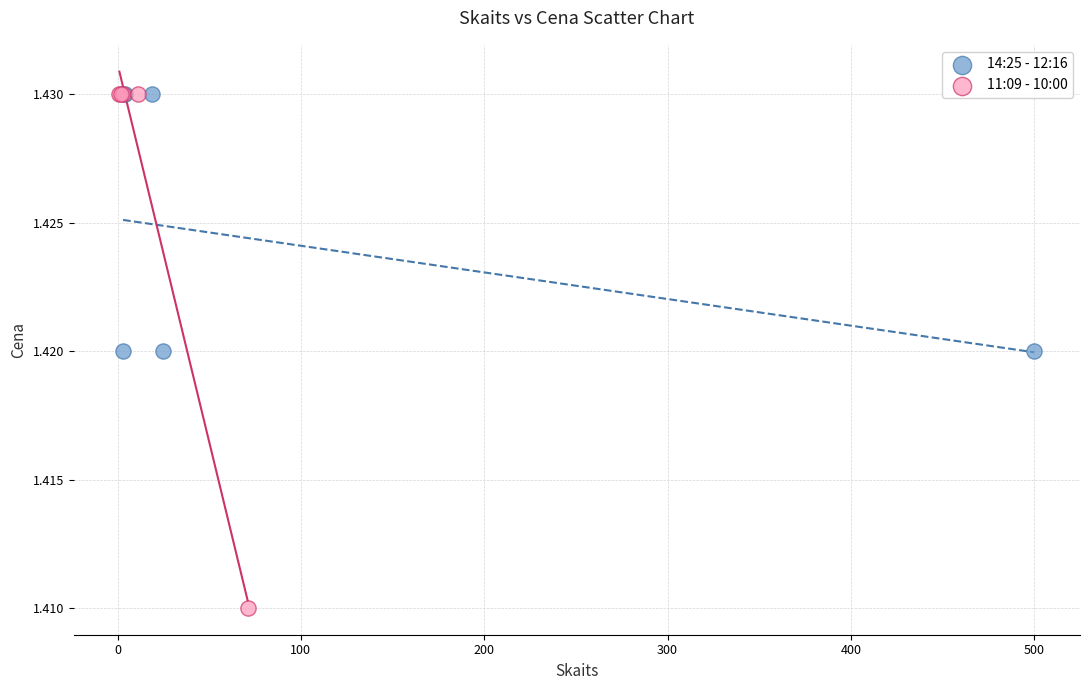

Which series has the largest Y range (max minus min)?

11:09 - 10:00